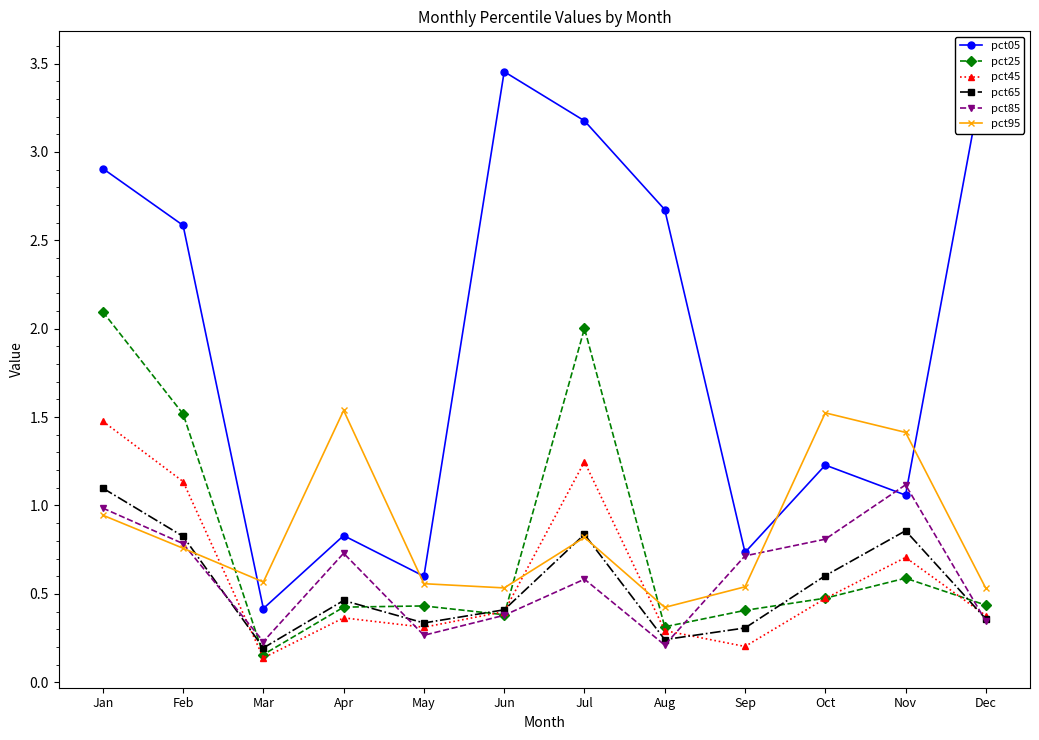

True or false: pct45 and pct25 cross at least once.

True